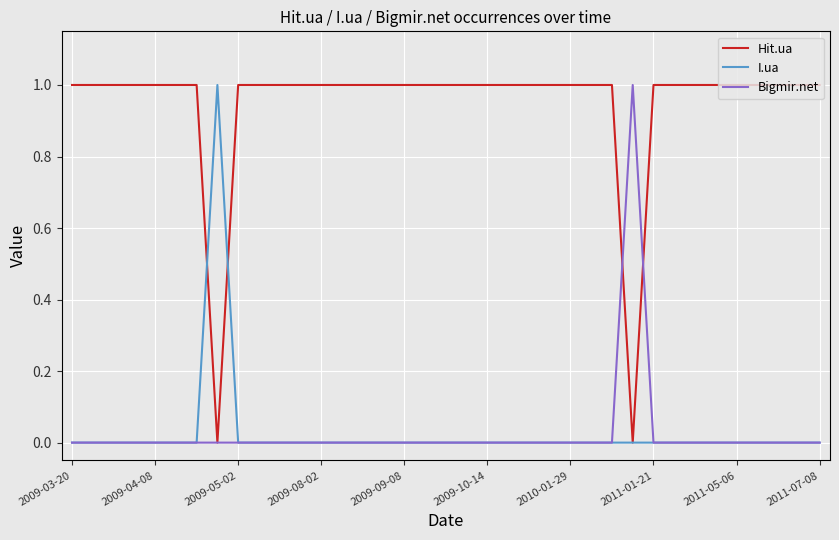

Which series has the largest total across all categories?

Hit.ua